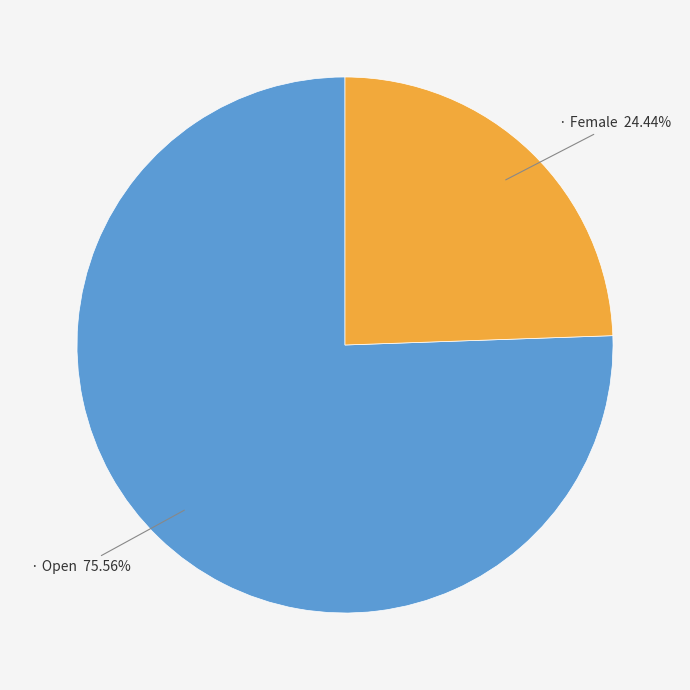

Does any single category account for the majority?

Yes